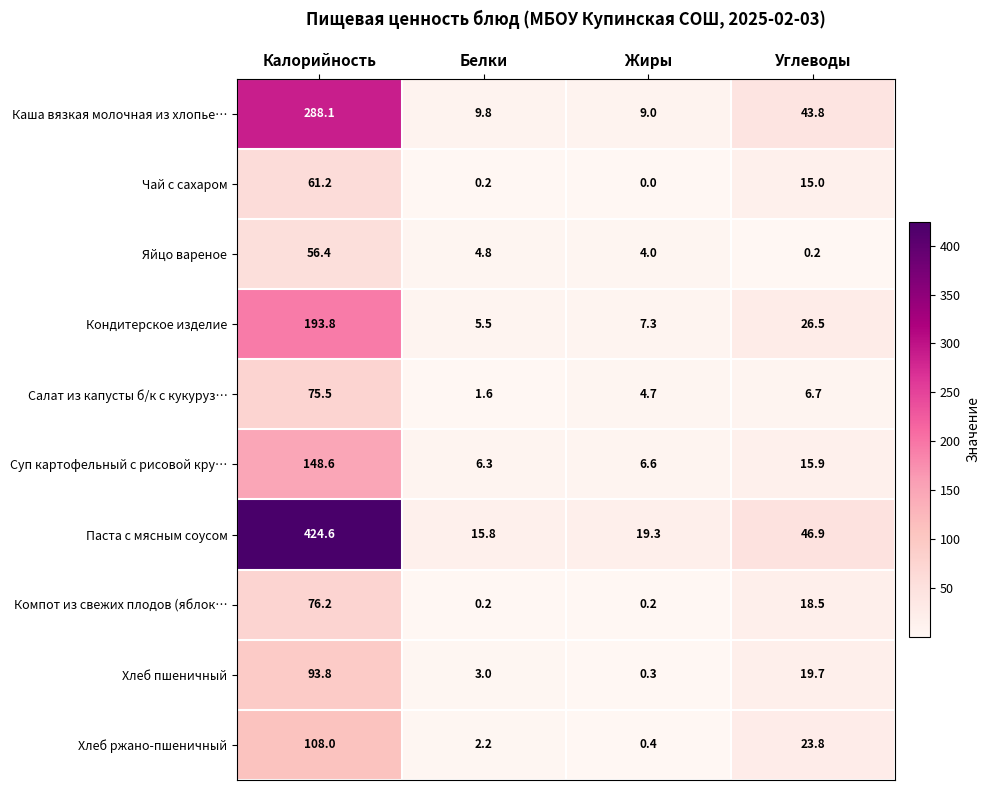

What is the sum of the Чай с сахаром values at Углеводы and Калорийность?

76.2